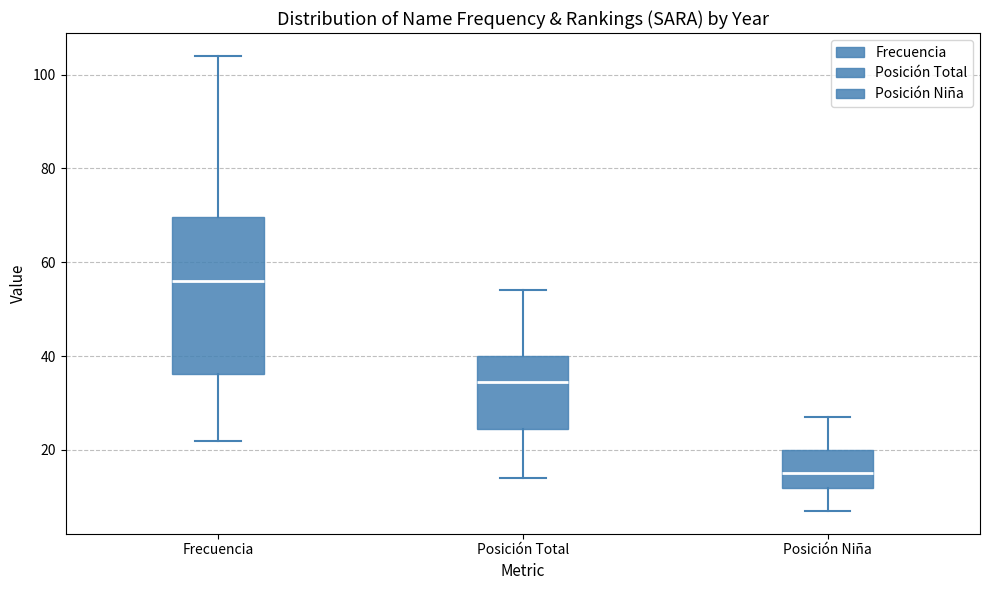

Which box's median line is the highest?

Frecuencia